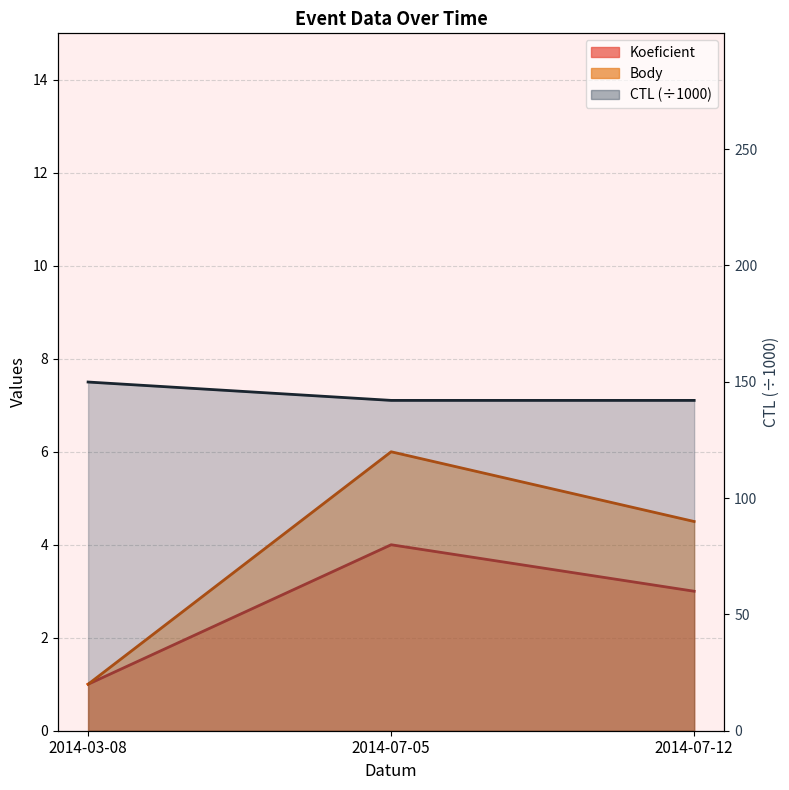

Rank the series by their maximum value, from highest to lowest.

CTL, Body, Koeficient